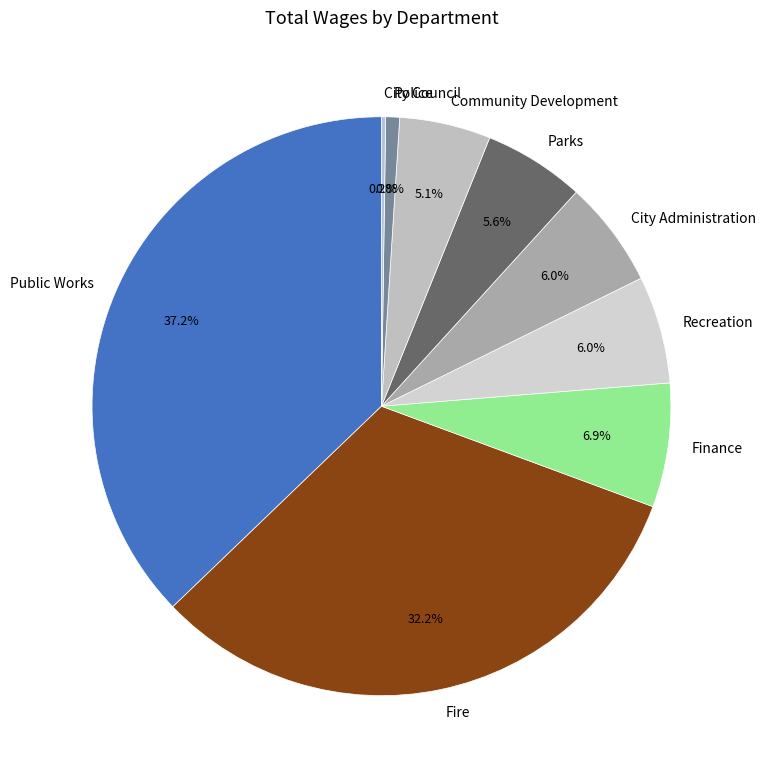

To the nearest percent, what percentage of the pie is City Administration?

6%